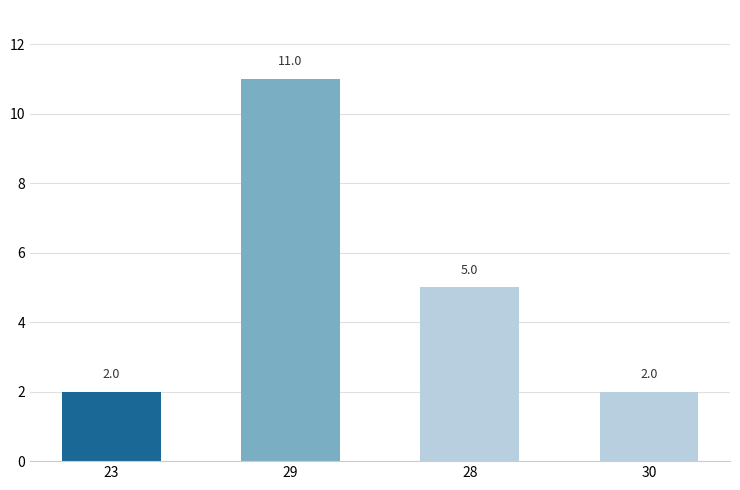

Reading left to right, what are all the values shown in this chart?

2	11	5	2